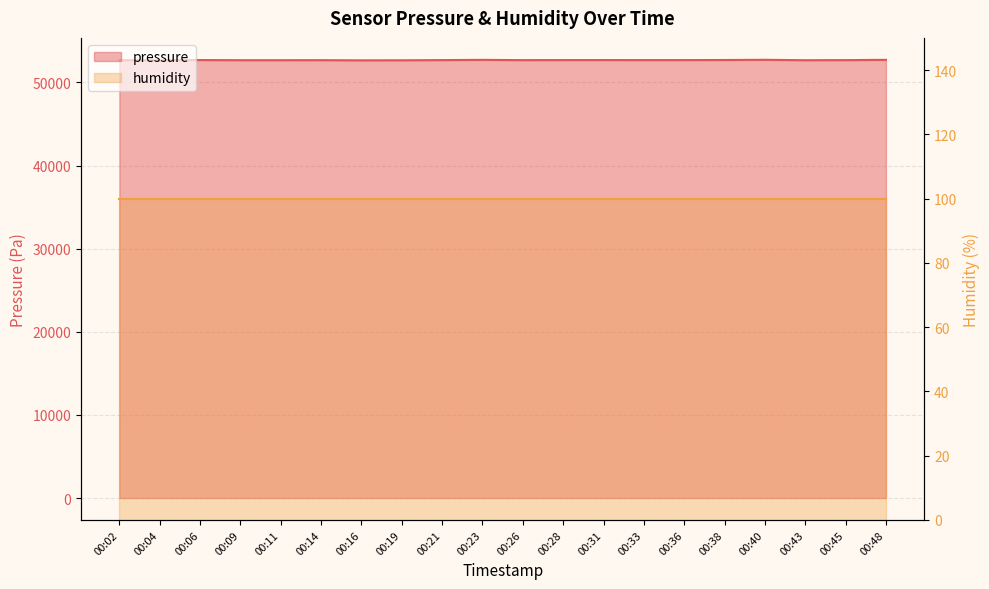

Does the chart display data point markers on the line(s)?

No